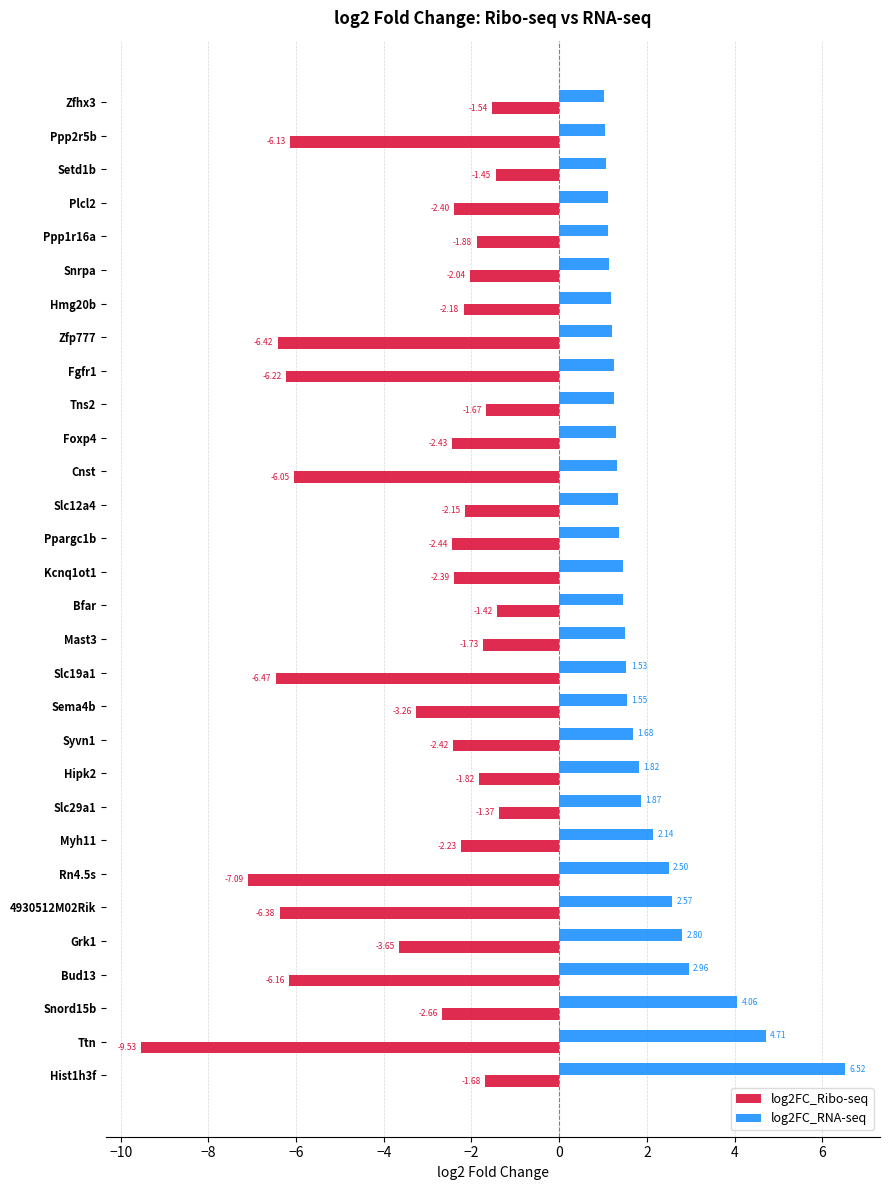

What are all the series names shown in the legend?

log2FC_Ribo-seq, log2FC_RNA-seq